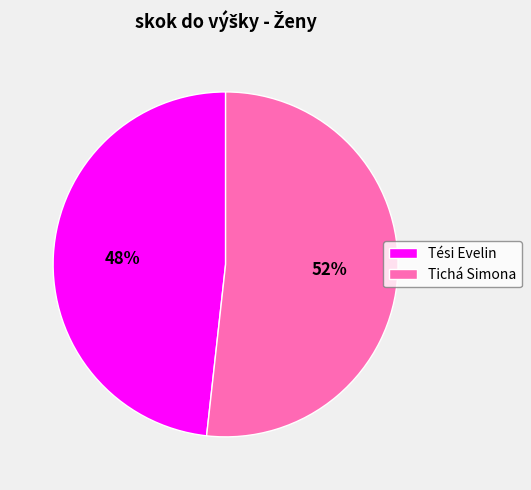

To the nearest percent, what is the average slice percentage?

50%